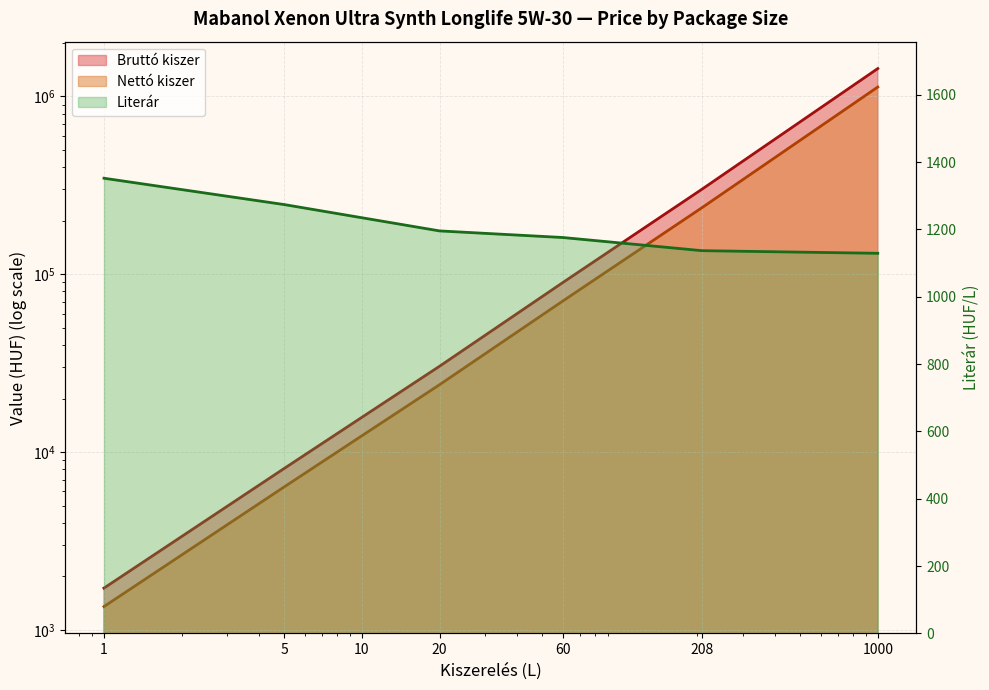

What is the greatest value displayed?

1434205.9